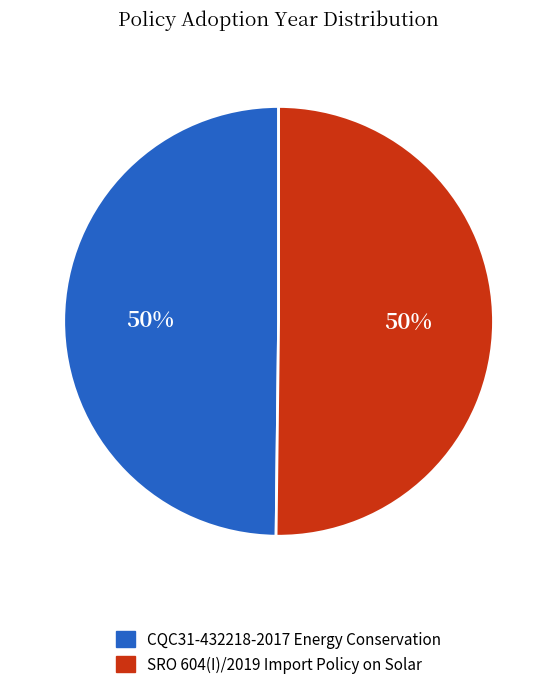

Count the number of slices in the pie.

2